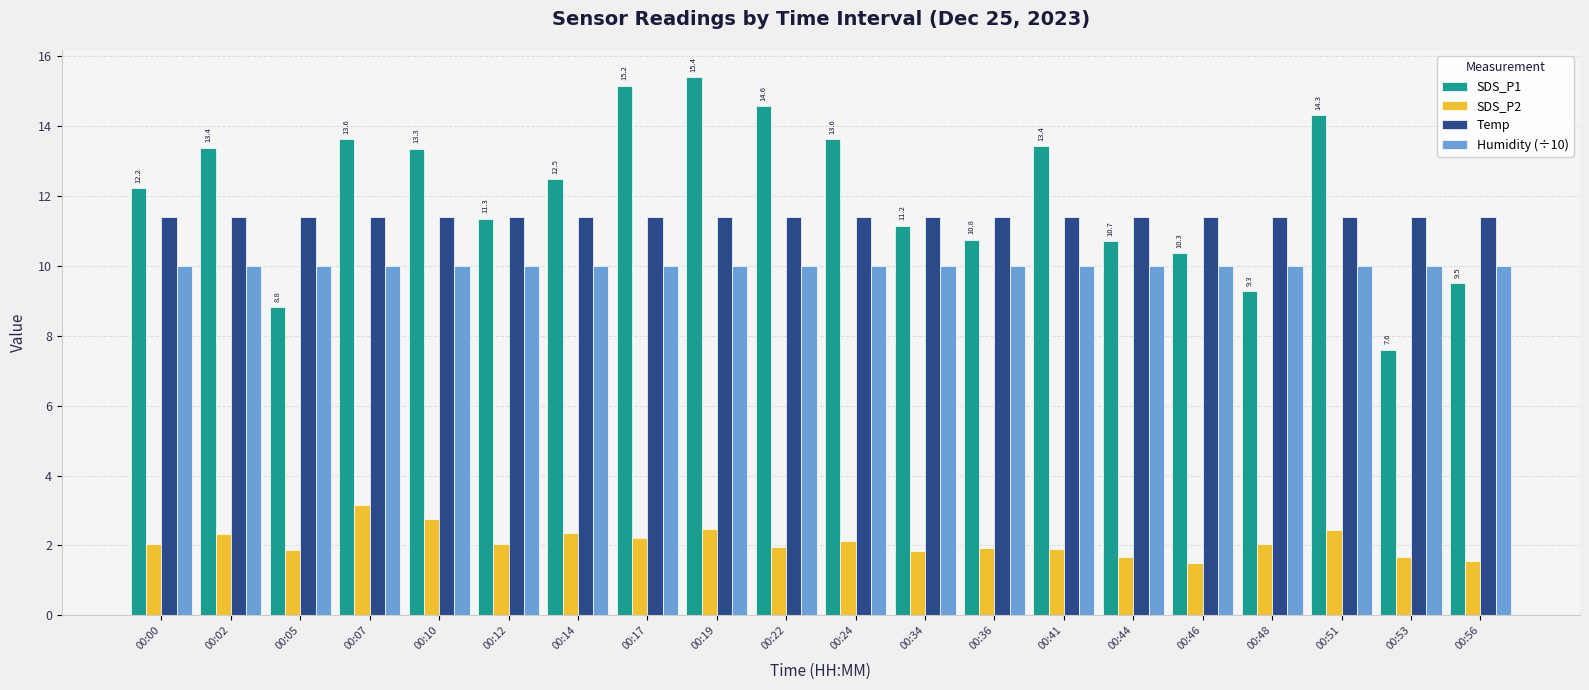

What is the minimum value shown in the chart?

1.5